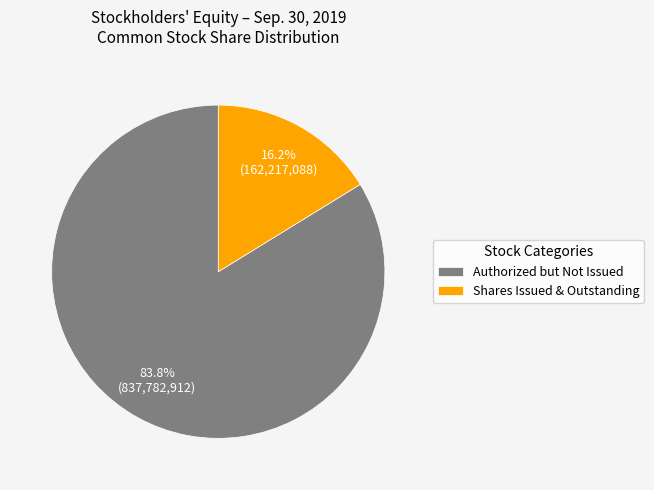

How many segments does this pie chart have?

2